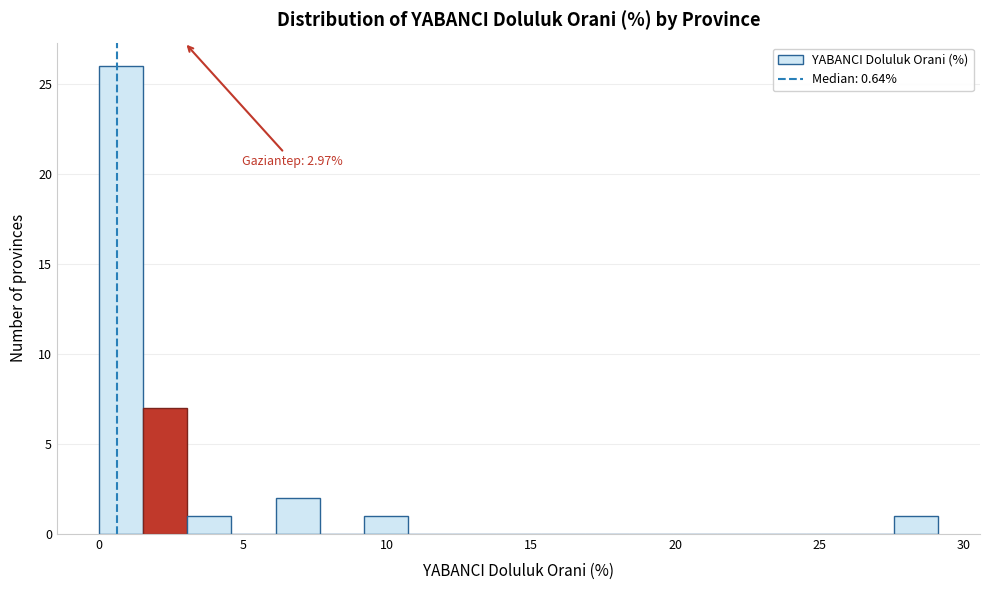

Read against the x-axis, roughly where is the centre of the tallest bar?

1.0